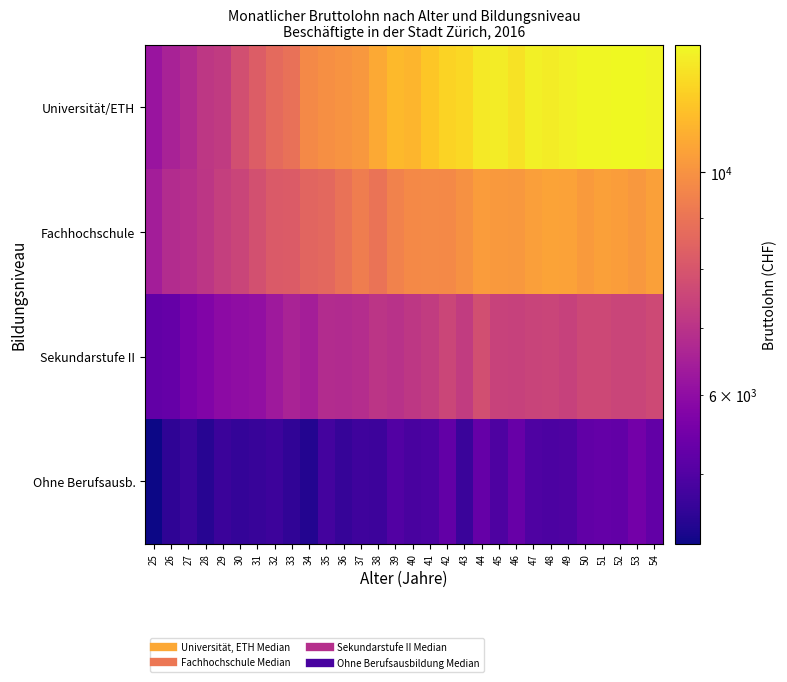

What is the difference between the highest and lowest values at 44?

7554